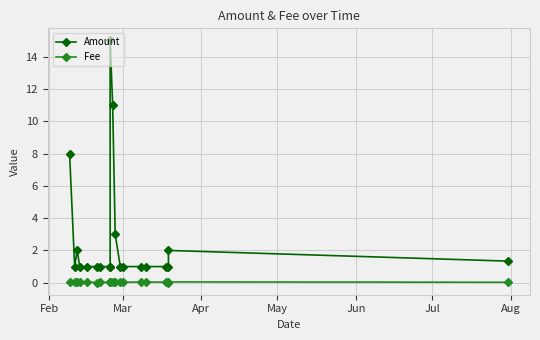

What is the label of the 19th point from the right?

Mar